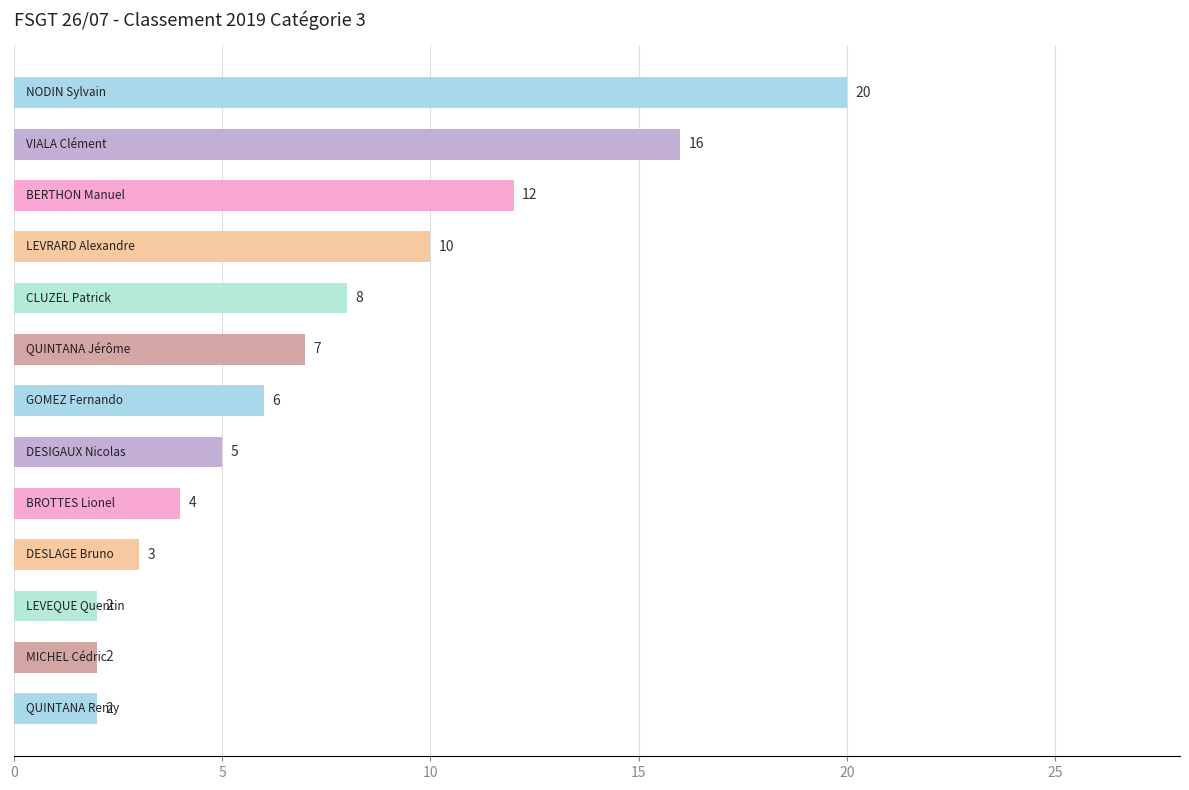

What is the difference between the maximum and minimum values?

18